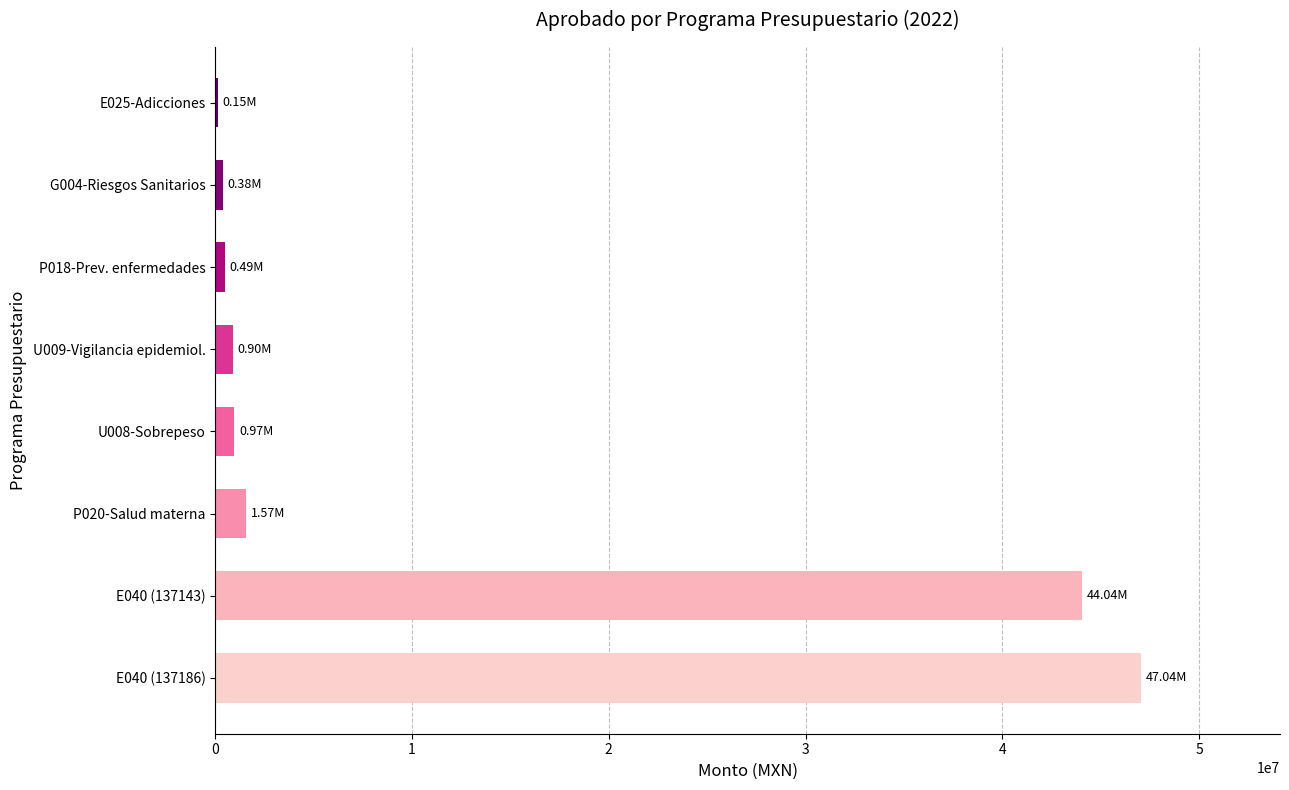

What is the sum of all values?

95541008.3